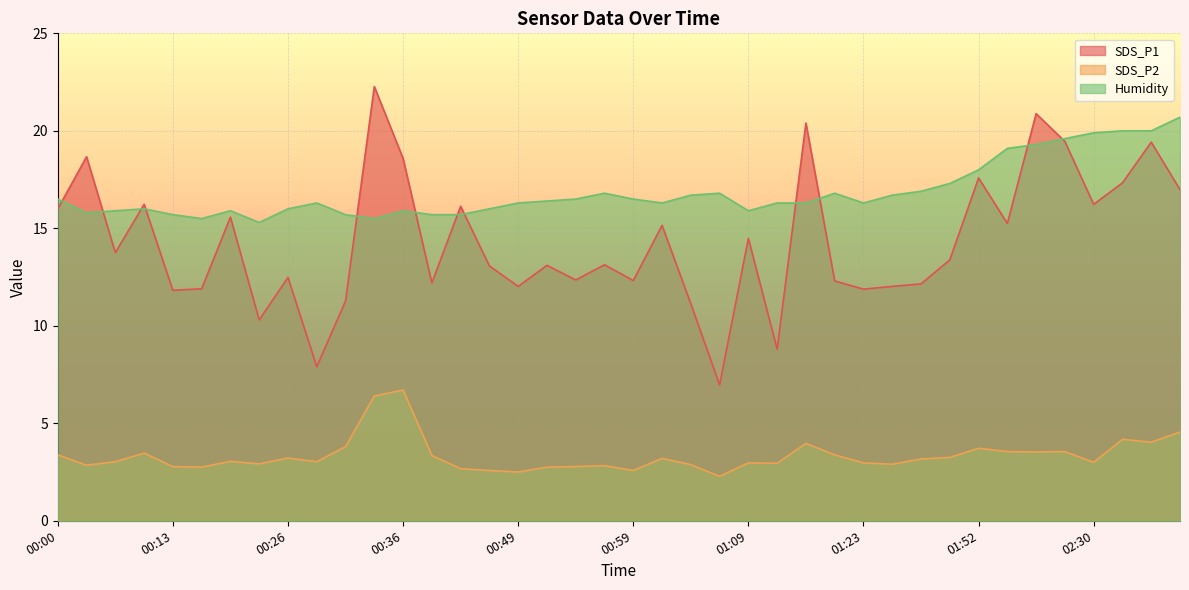

At how many categories does at least one series exceed 9?

40